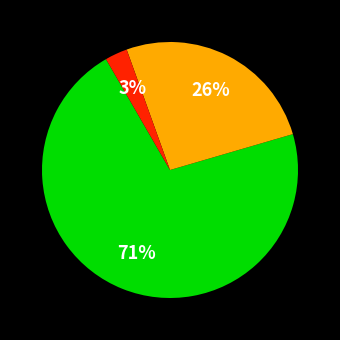

Does any single category account for the majority?

Yes